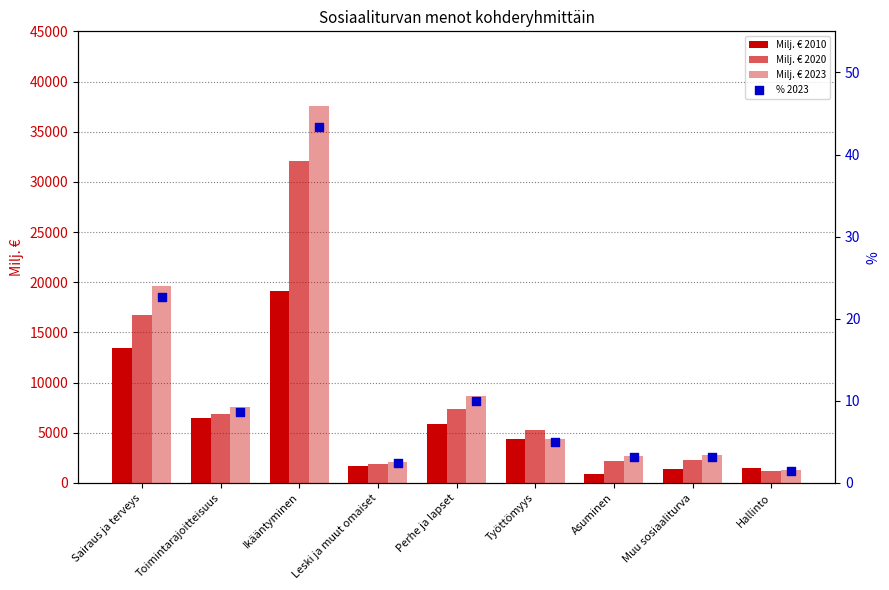

How many values in the Milj. € 2010 series are below 4370?

4